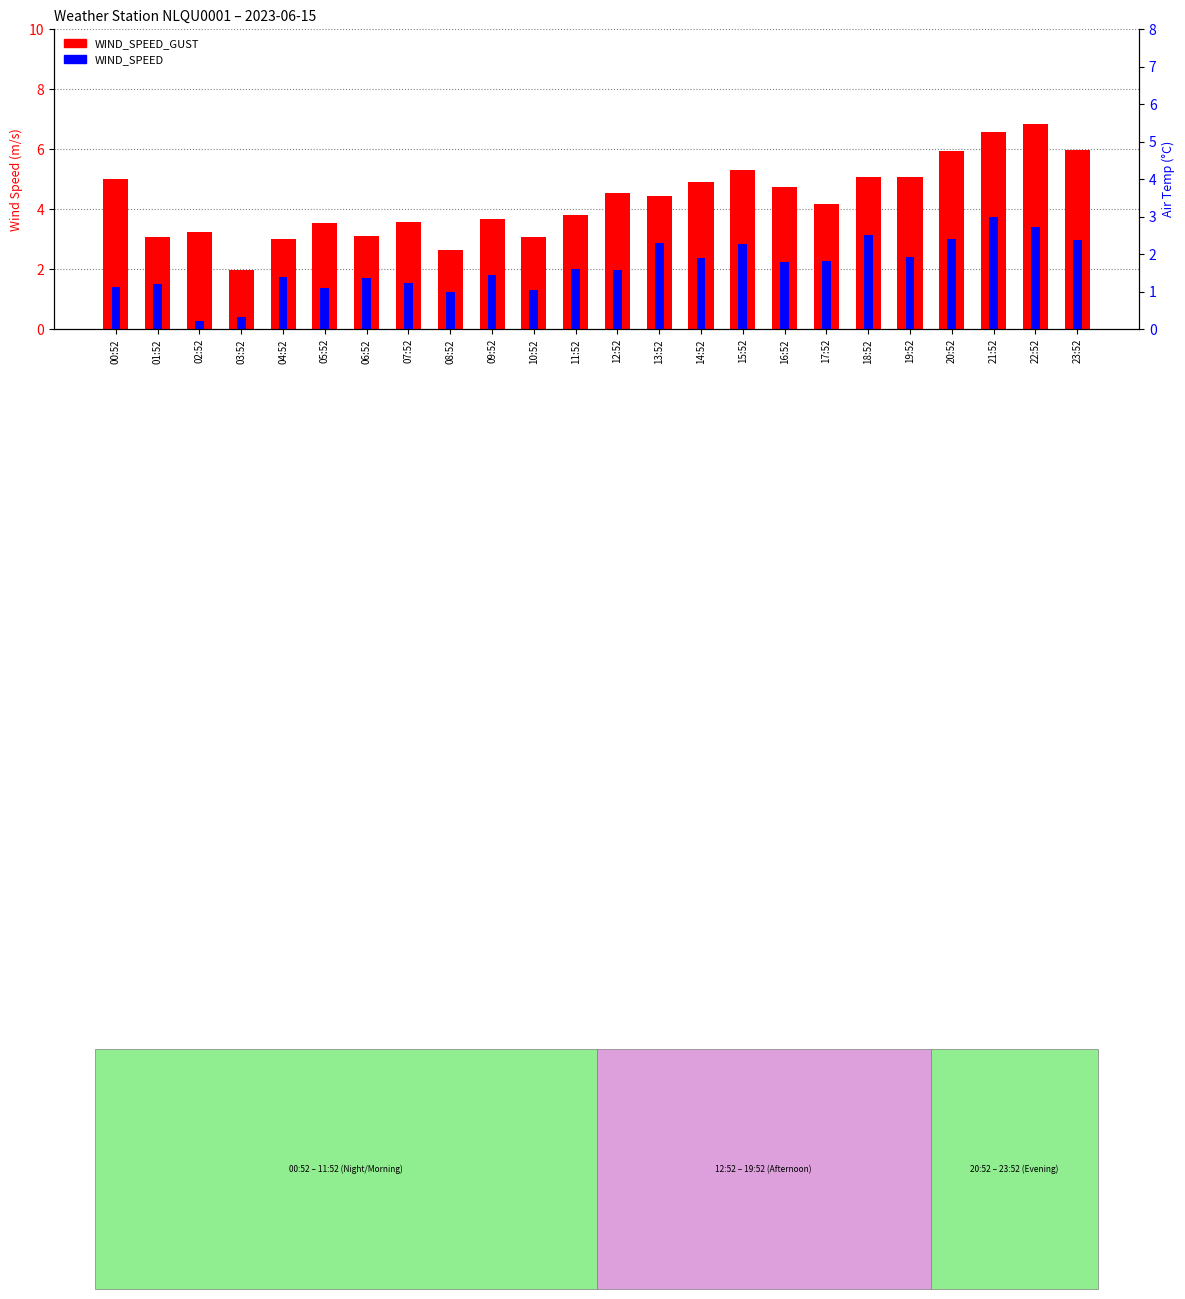

What is the maximum value for WIND_SPEED?

3.7